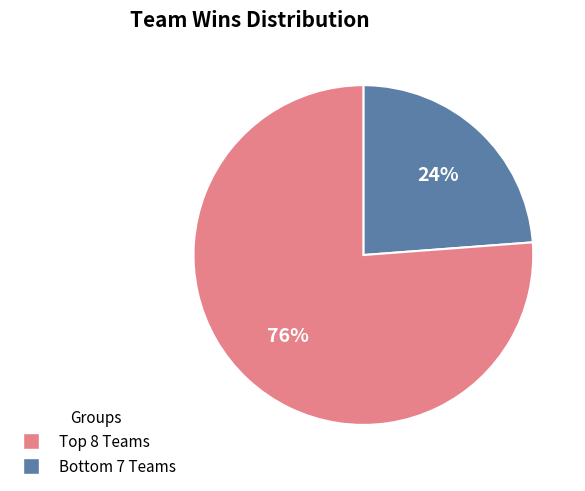

Does any single category account for the majority?

Yes